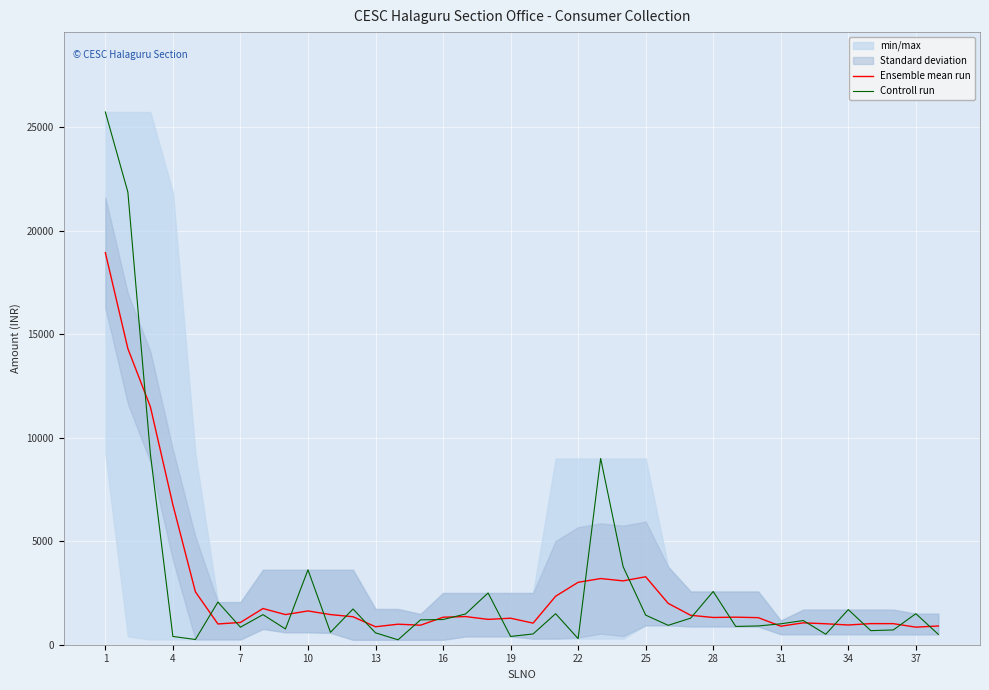

At 23, list the series in order from smallest to largest.

Ensemble mean run, Controll run